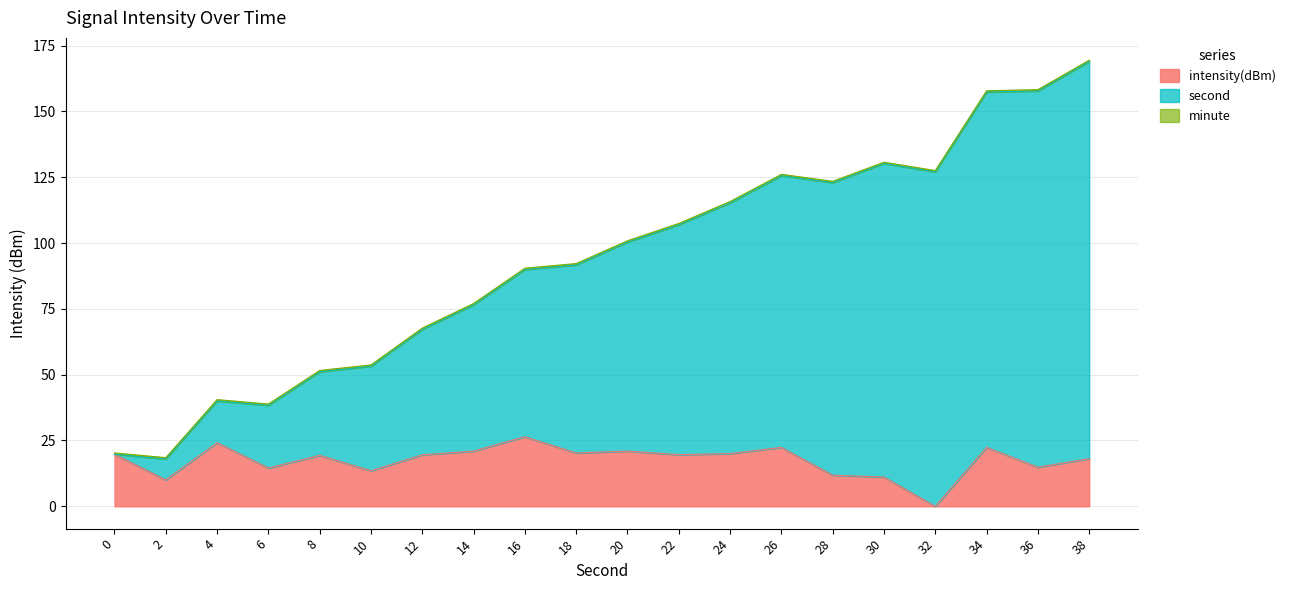

At which category does intensity(dBm) reach its first local valley?

2